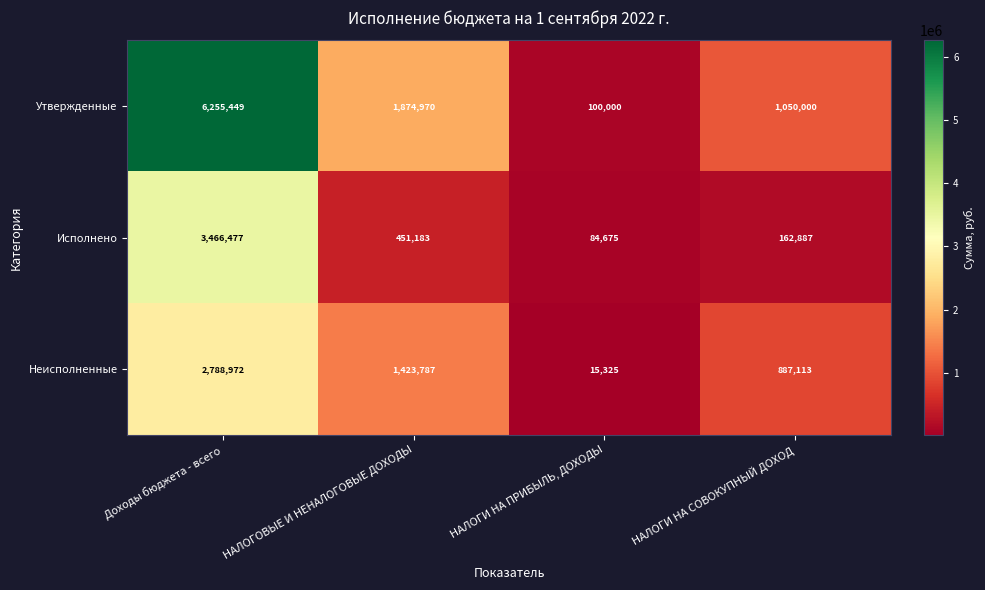

How many categories are shown in the chart?

4